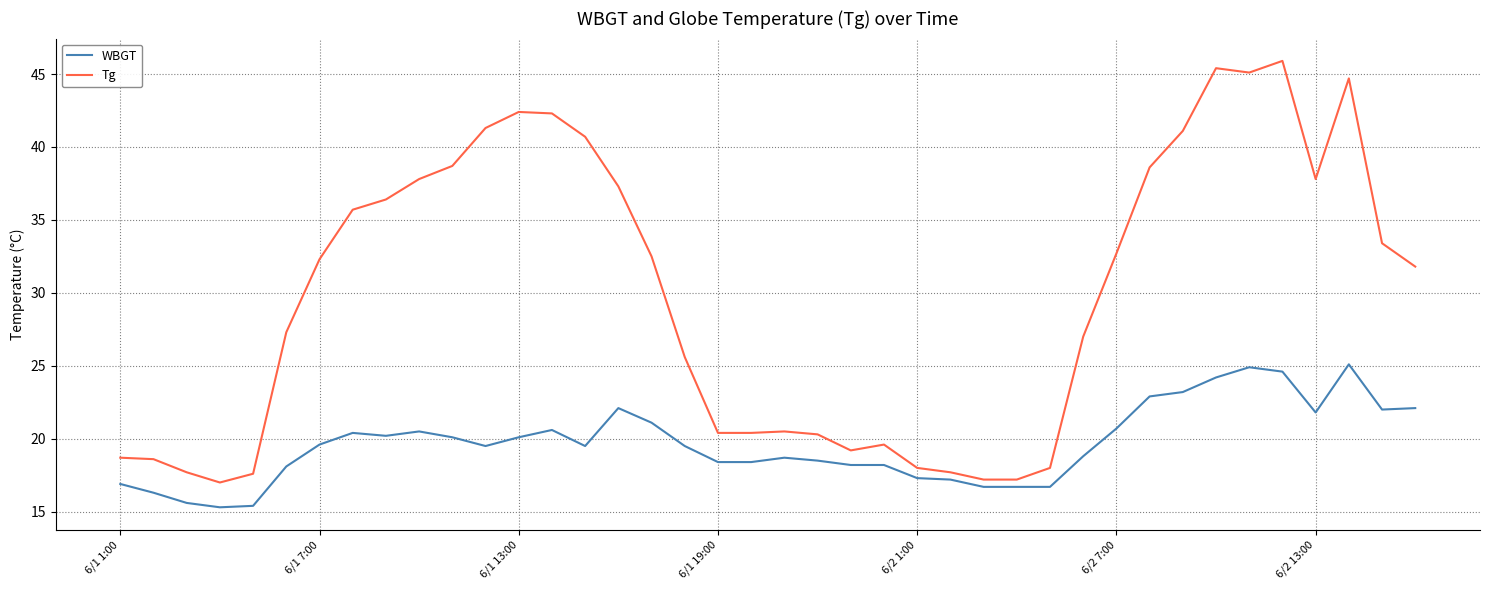

List the series in order of their peak value, lowest first.

WBGT, Tg